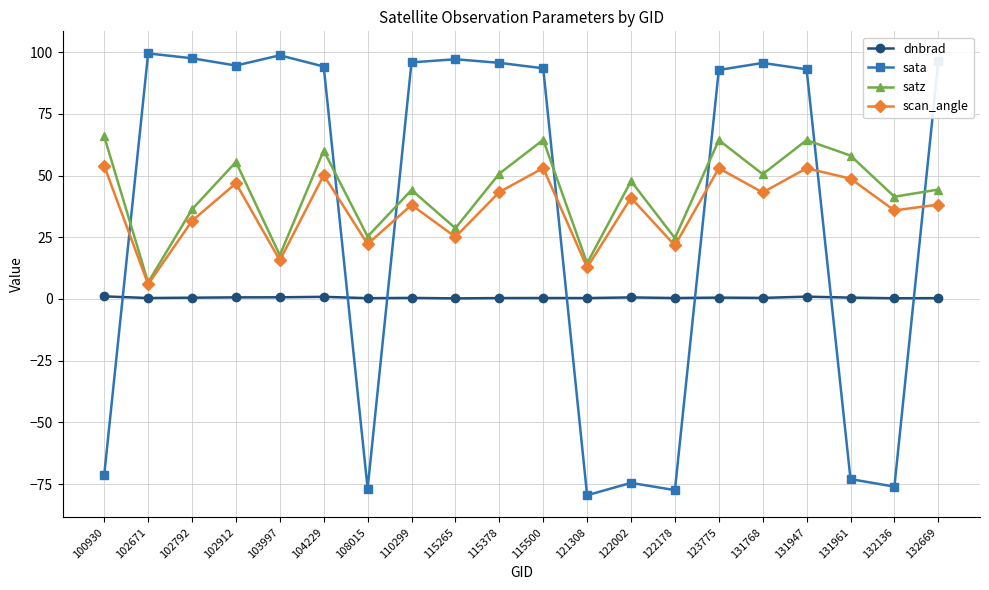

What is the approximate value of dnbrad at 132669?

0.3